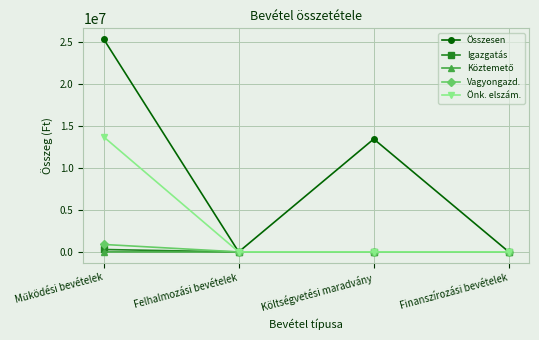

The value of Összesen at Felhalmozási bevételek is 15323159. True or false?

False